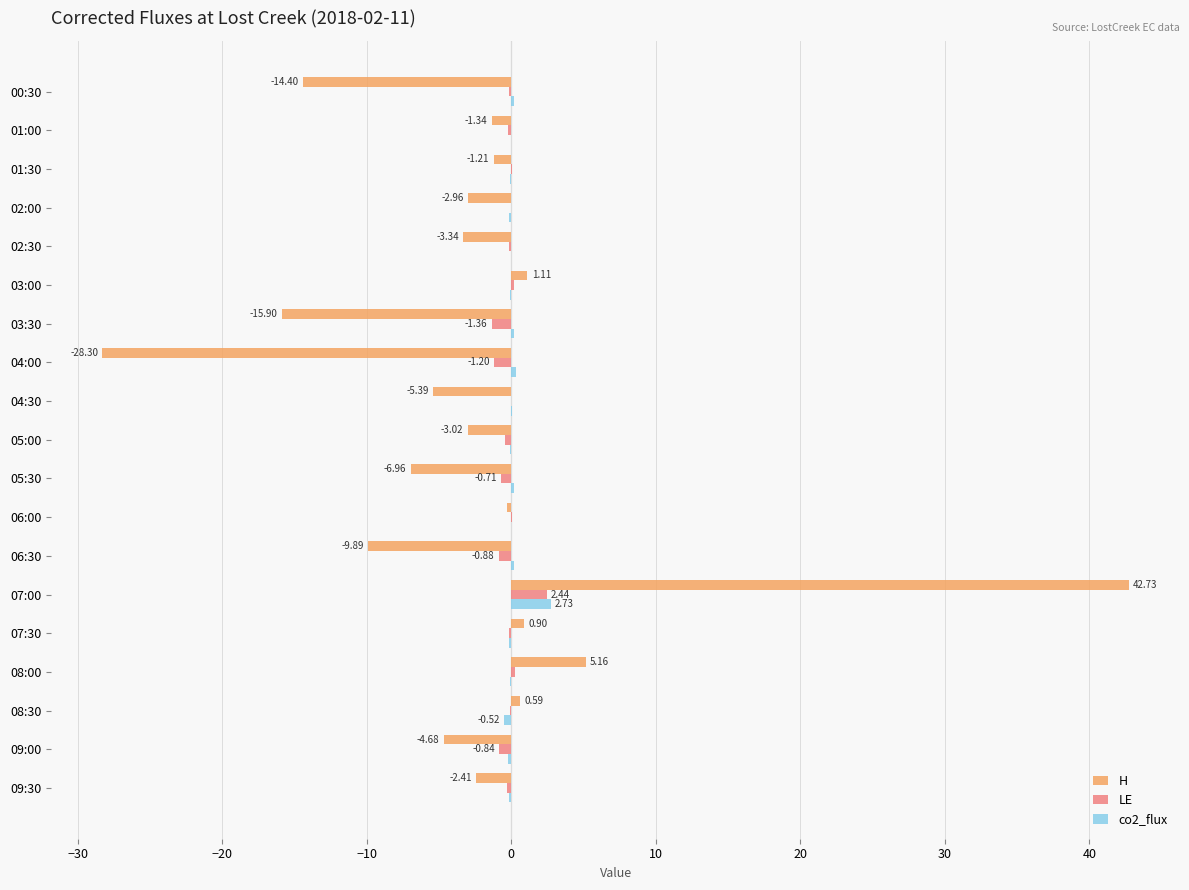

How many categories are shown in the chart?

19